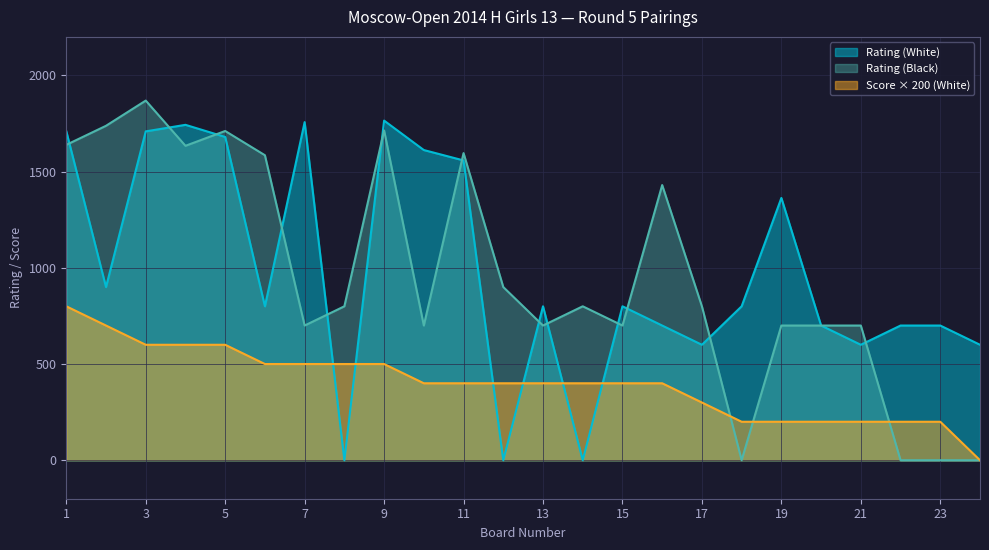

At 13, list the series in order from smallest to largest.

Score × 200 (White), Rating (Black), Rating (White)